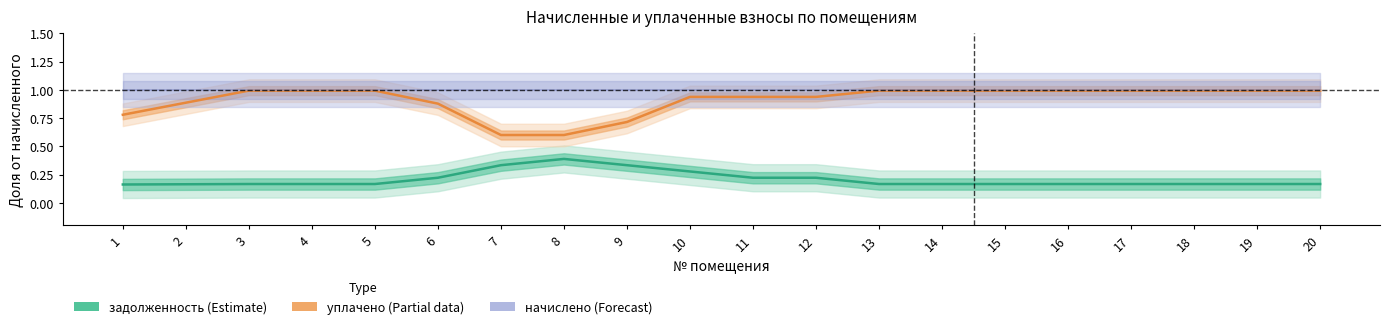

At which category is the sum across all series the highest?

10